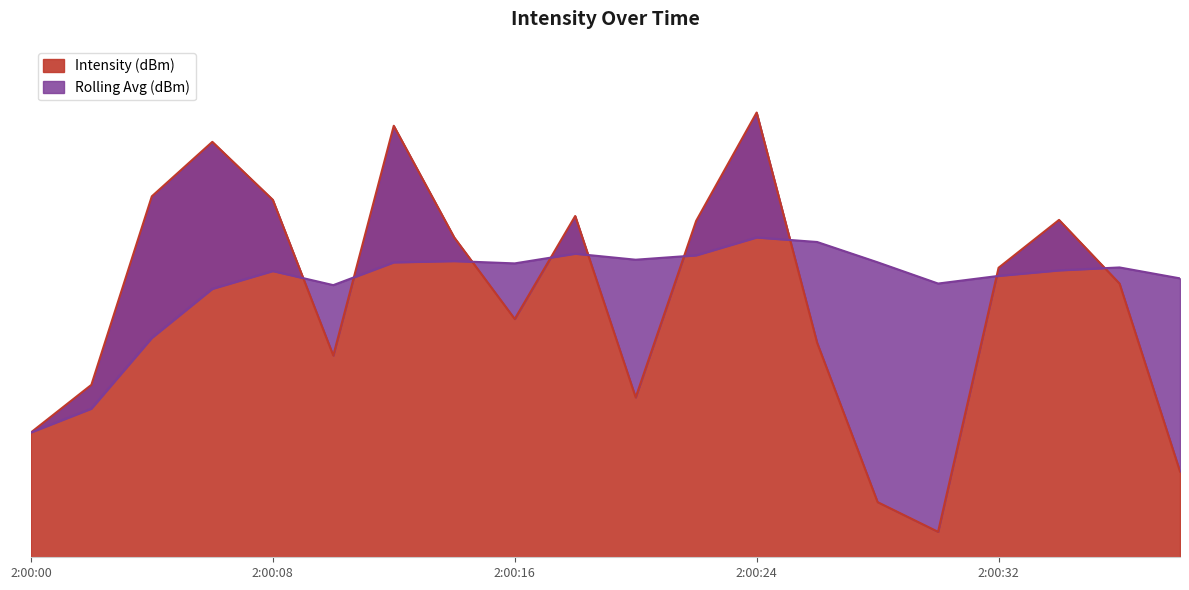

At which category does Rolling Avg (dBm) reach its first local valley?

10